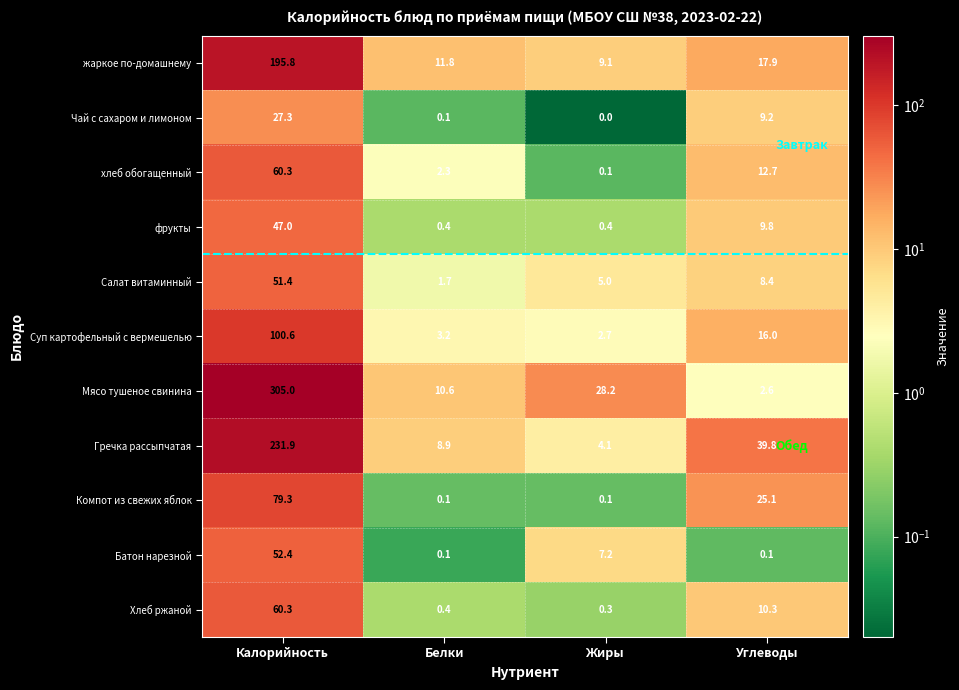

The value of Компот из свежих яблок at Калорийность is 139.2. True or false?

False